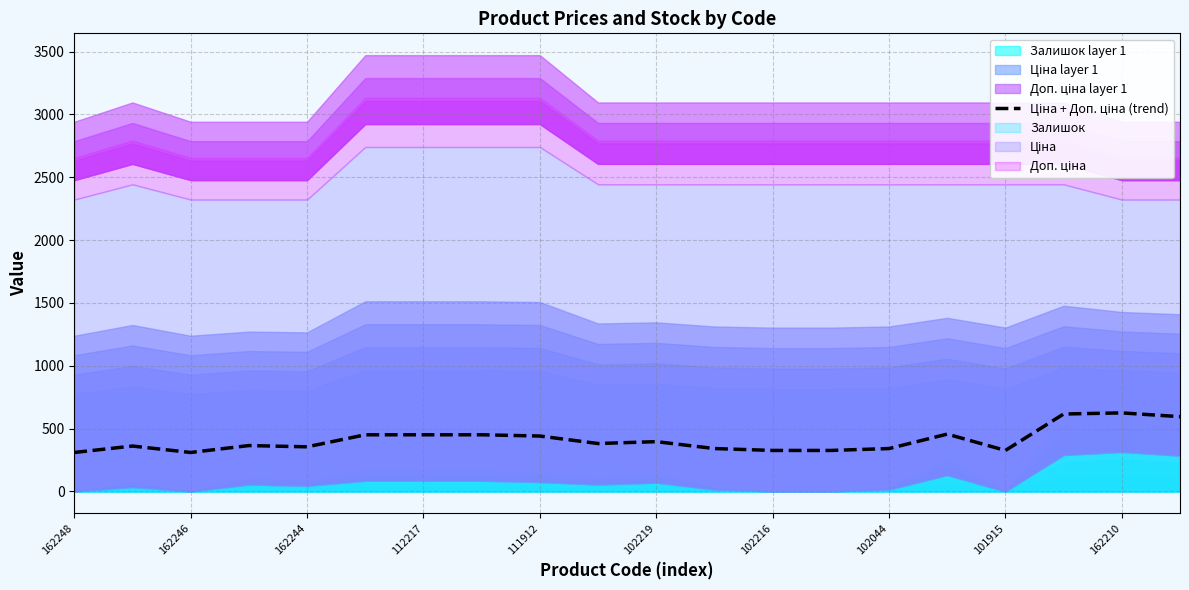

Count the number of values greater than 380.

10